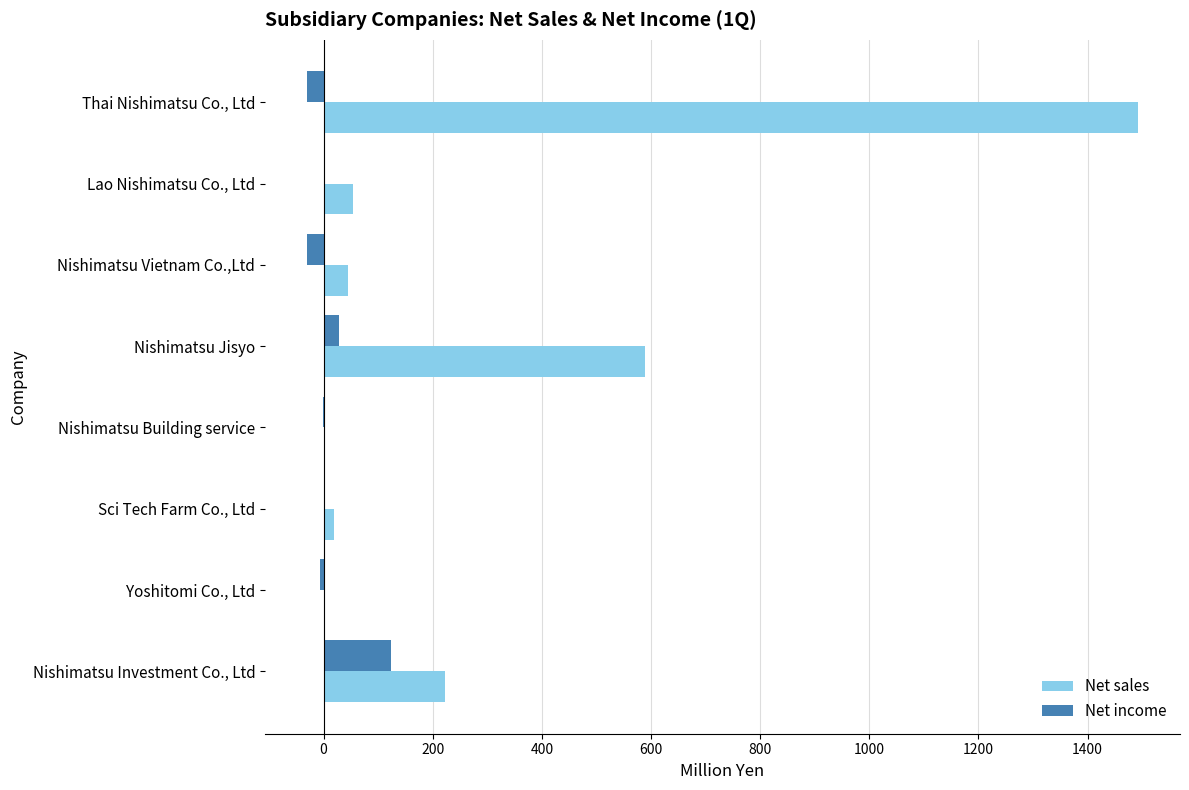

Which series has the largest total across all categories?

Net sales